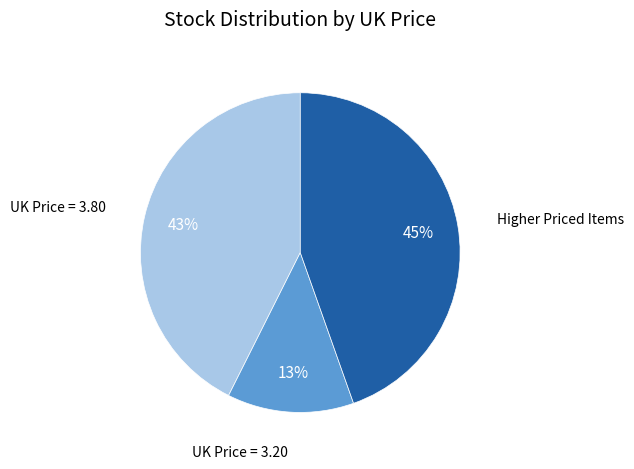

How many segments does this pie chart have?

3